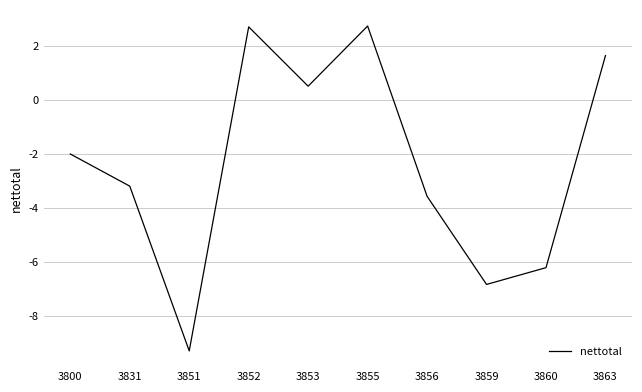

Does the chart have visible grid lines?

Yes